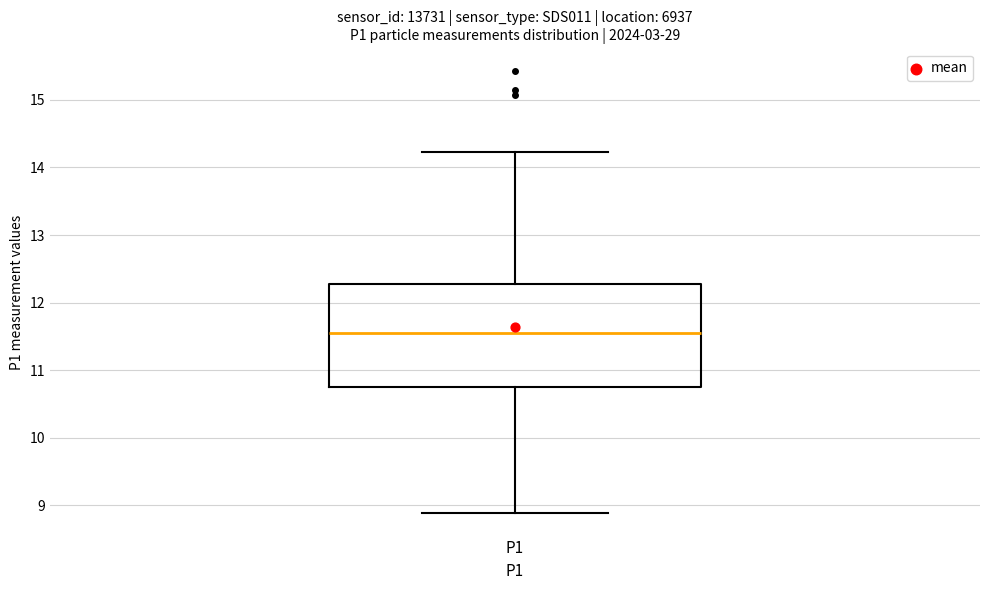

Where does the upper whisker of the box for P1 end on the y-axis? The values are not printed on the chart, so give them approximately, as read against the axis.

14.2